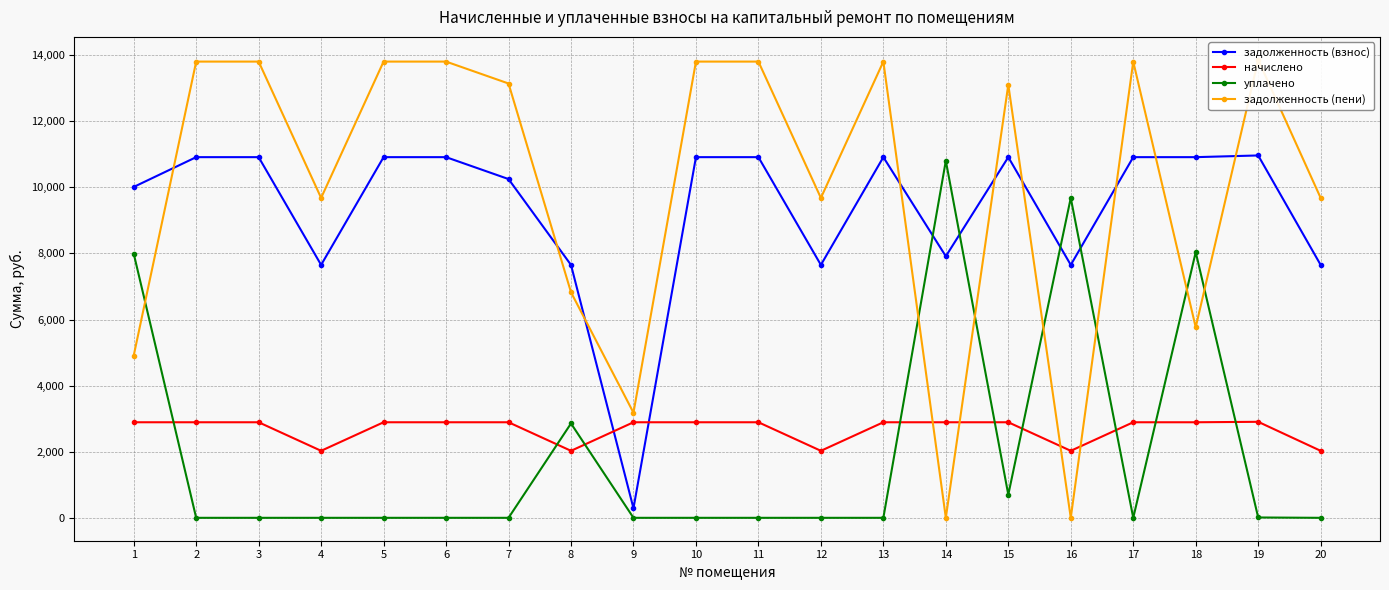

What is the value of the задолженность (взнос) point at the 7th from the left?

10251.0